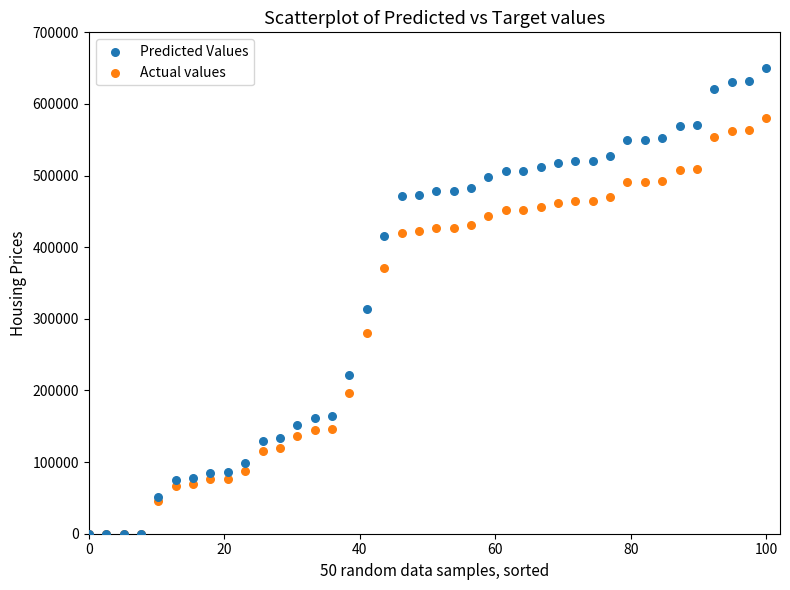

Which series has the largest Y range (max minus min)?

Predicted Values